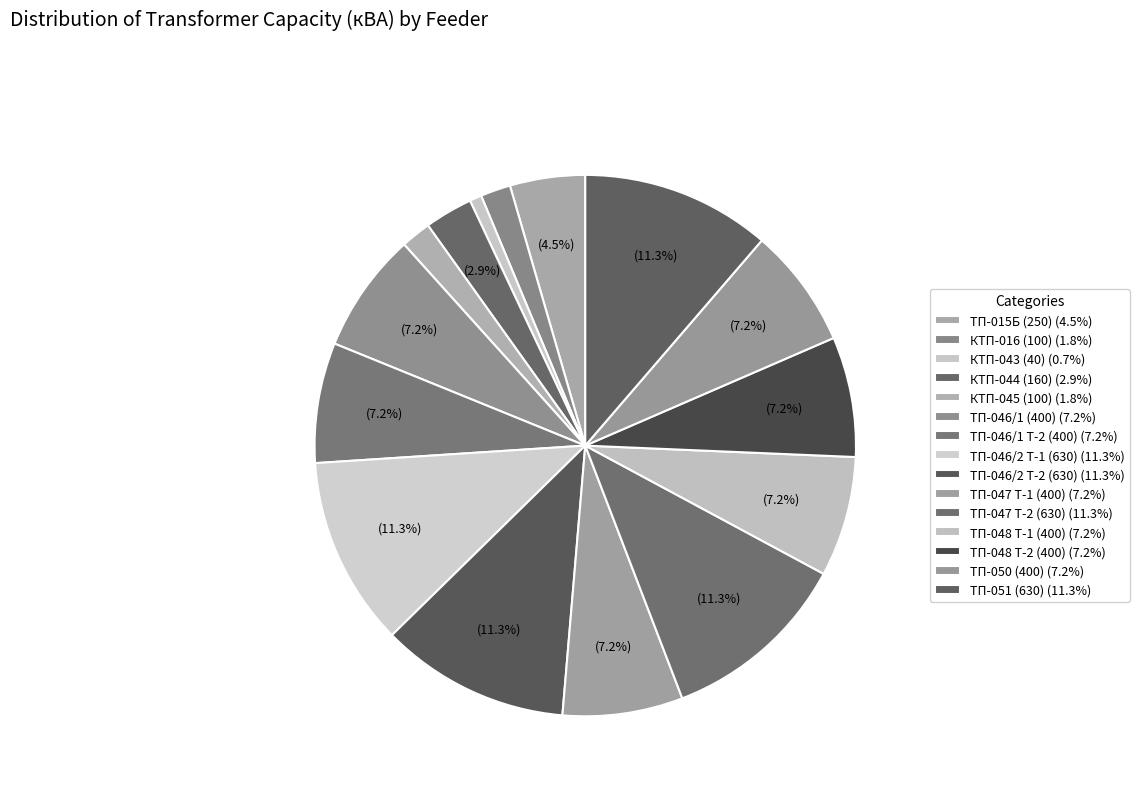

How many segments does this pie chart have?

15